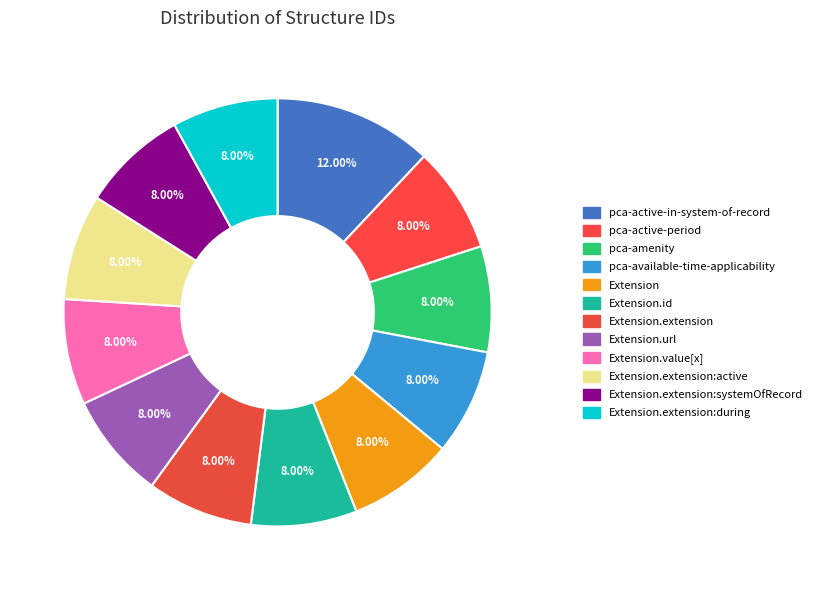

How many segments does this pie chart have?

12